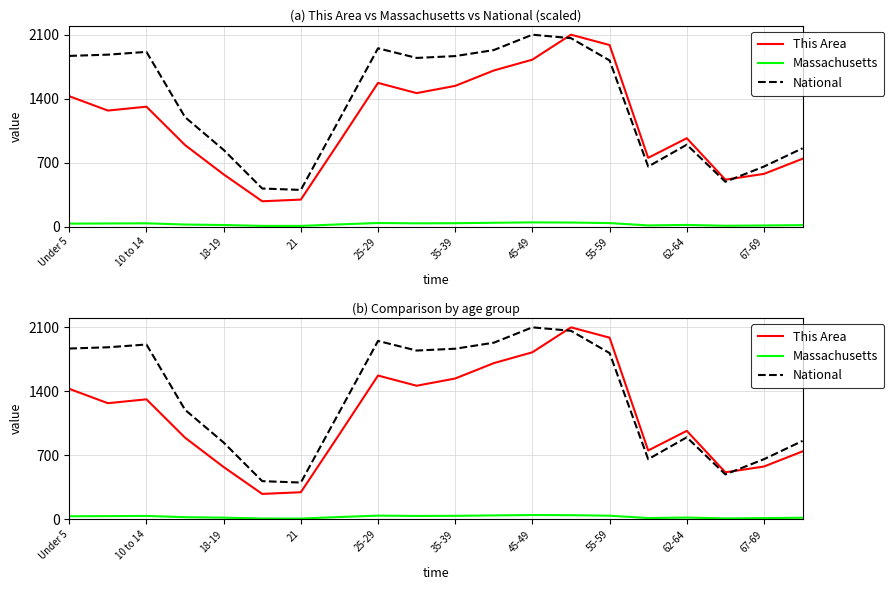

What is the sum of all Massachusetts values?

564.2